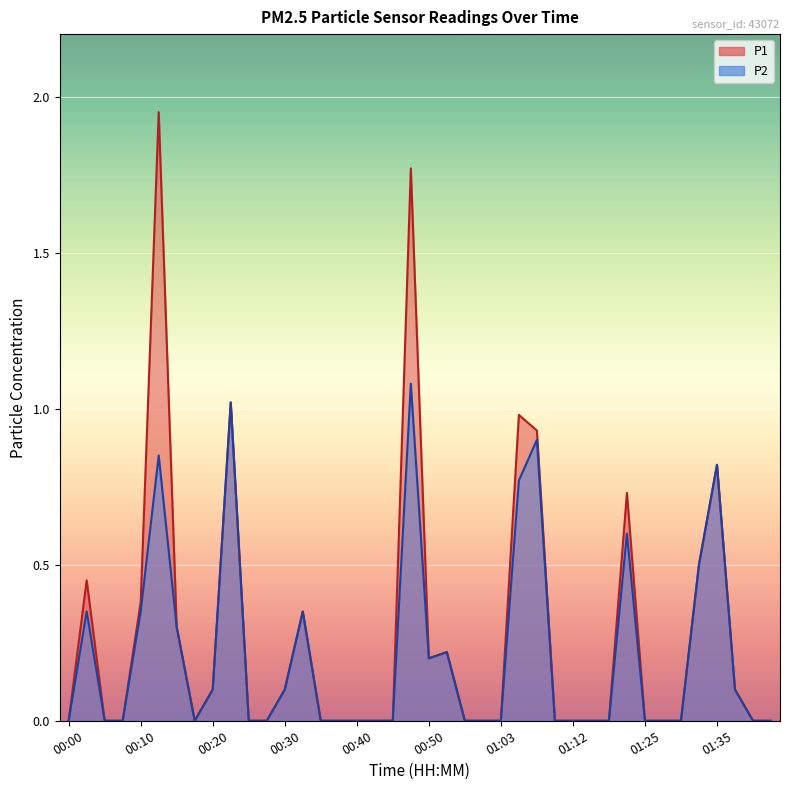

Which has a higher value, 00:20 or 01:28?

00:20